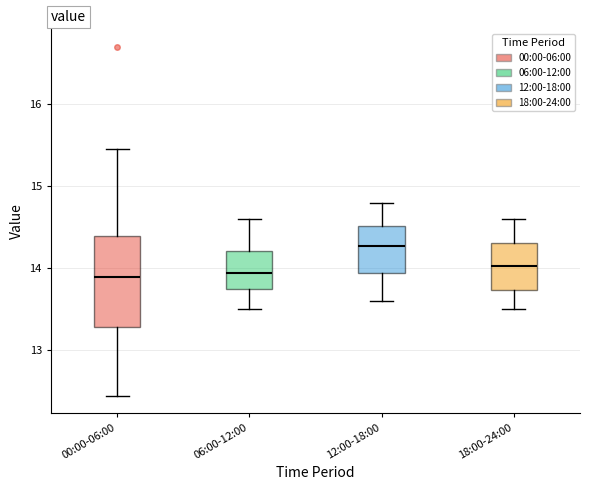

Which box is the tallest, from its lower edge to its upper edge?

00:00-06:00